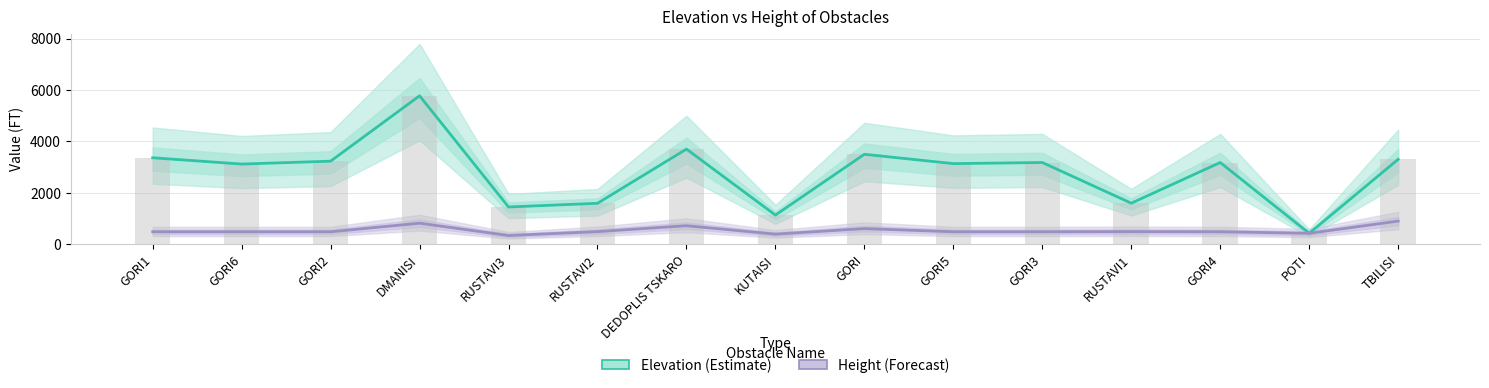

At which label is Elevation closest to 3101?

GORI6